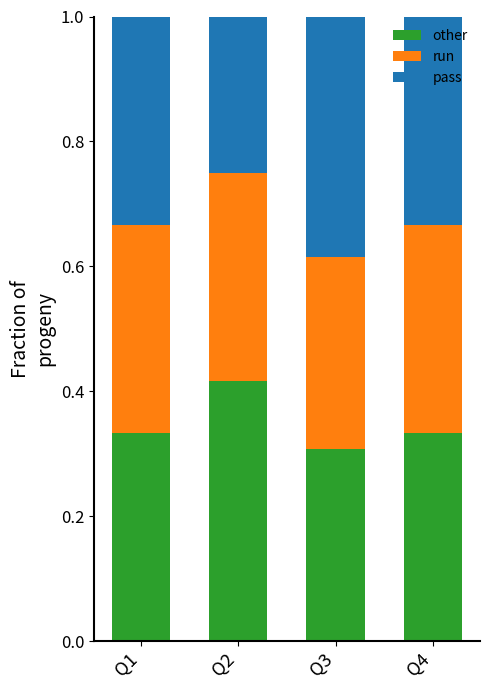

What is the total value across all series at Q3?

1.0